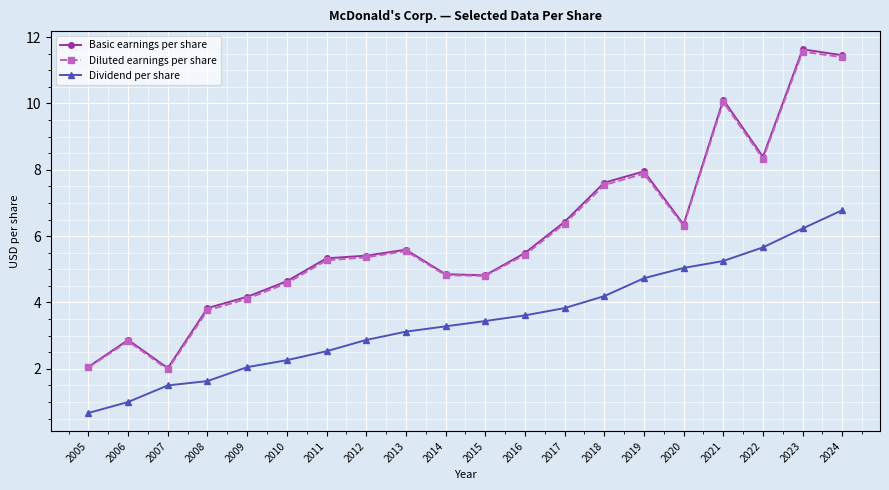

Does the chart have visible grid lines?

Yes